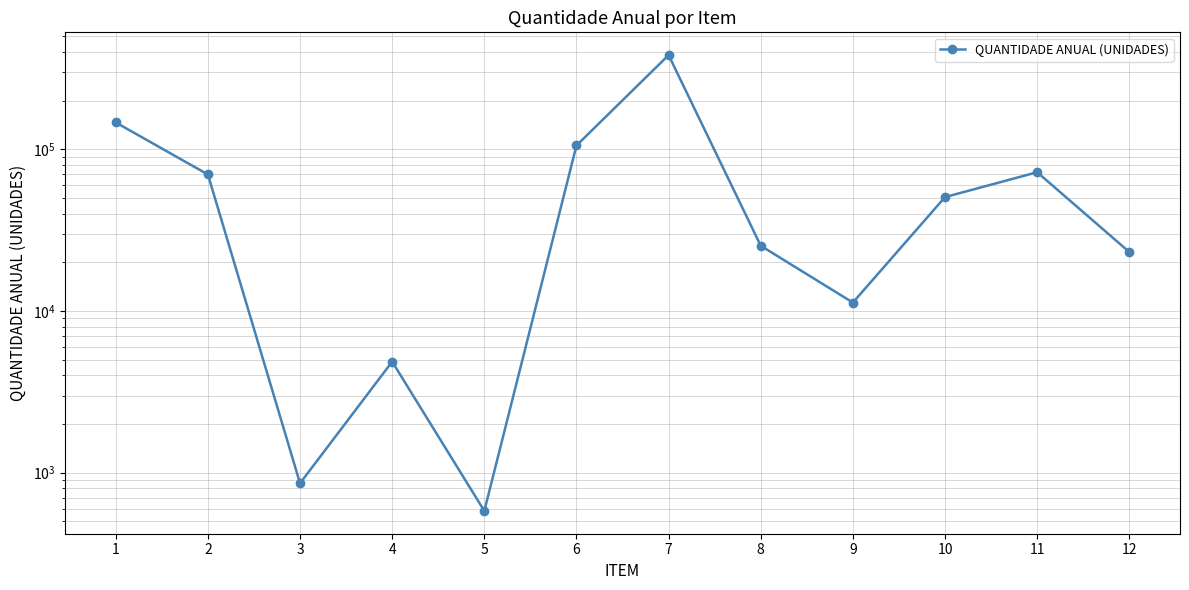

What is the change in value from 5 to 9?

+10700